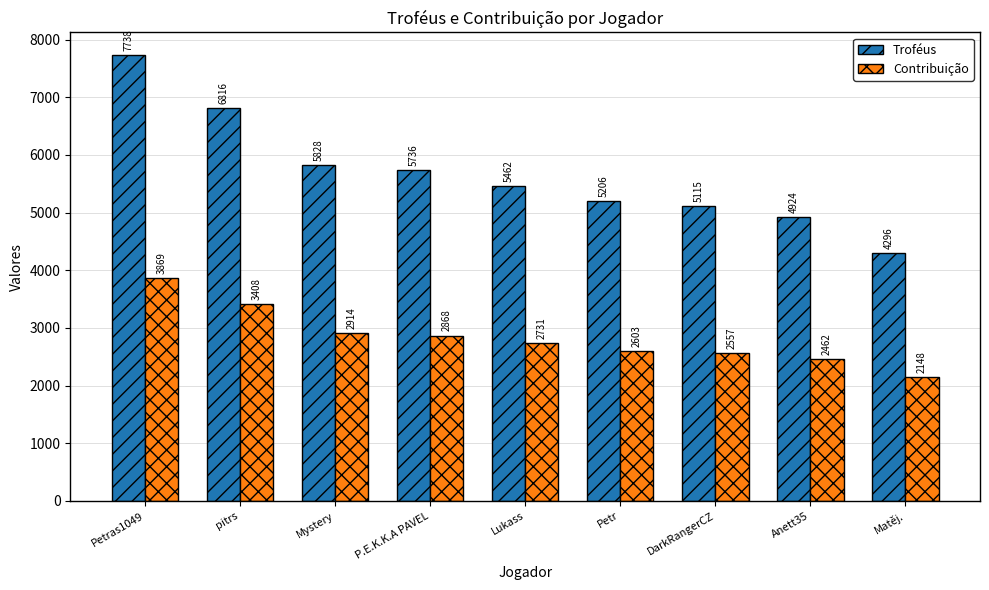

What is the smallest value displayed?

2148